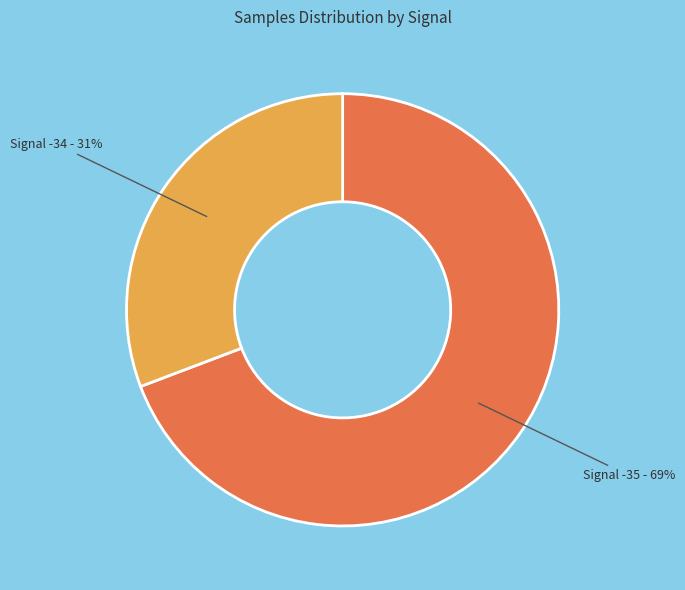

Is there any slice that represents more than half of the pie?

Yes